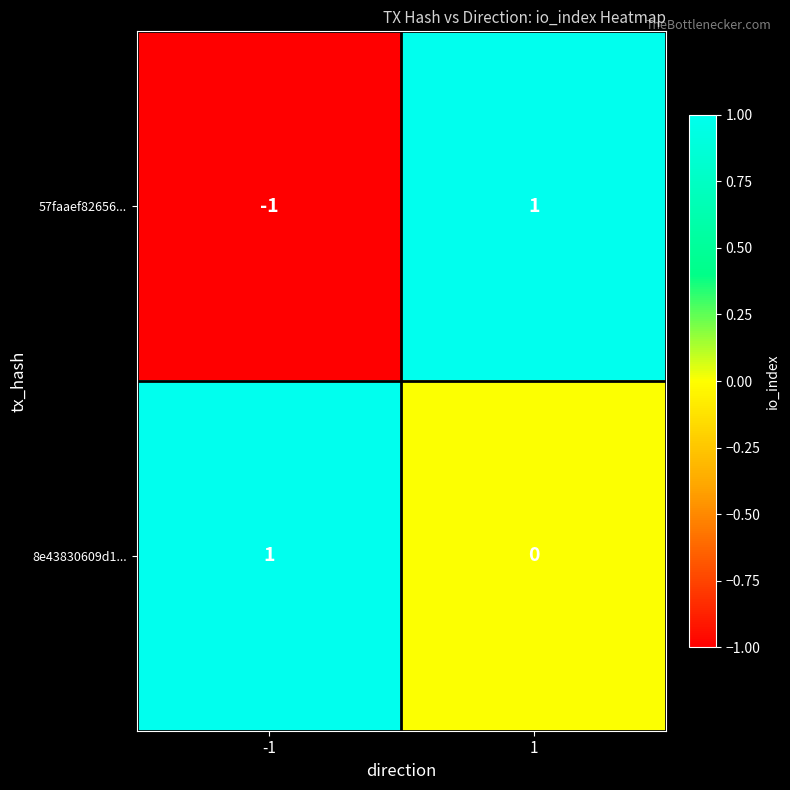

Which series has the largest range (max minus min)?

57faaef82656...